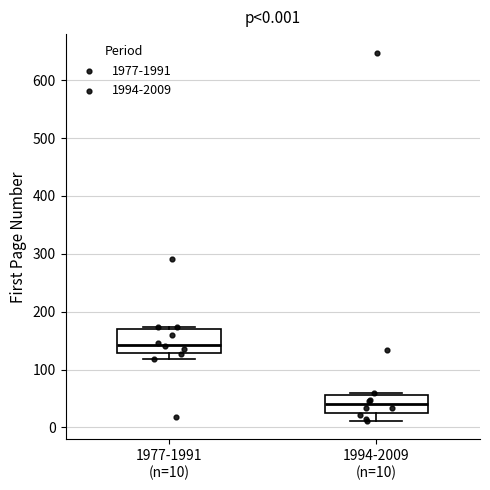

Which box has the lowest median line?

1994-2009 (n=10)